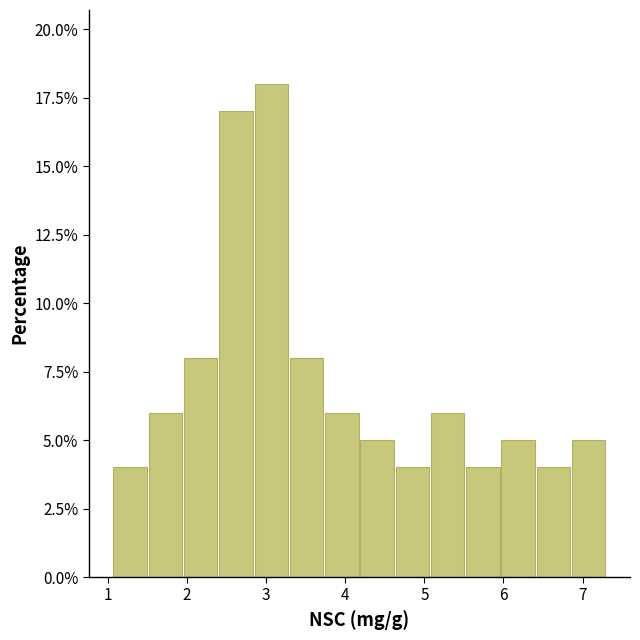

Reading left to right, transcribe this chart: for each bar, give the range it covers on the x-axis and its height. Neither the bar edges nor the heights are printed on the chart, so give them approximately, as read against the axes.

1.1 to 1.5: 4
1.5 to 2.0: 6
2.0 to 2.4: 8
2.4 to 2.8: 17
2.8 to 3.3: 18
3.3 to 3.7: 8
3.7 to 4.2: 6
4.2 to 4.6: 5
4.6 to 5.1: 4
5.1 to 5.5: 6
5.5 to 6.0: 4
6.0 to 6.4: 5
6.4 to 6.9: 4
6.9 to 7.3: 5